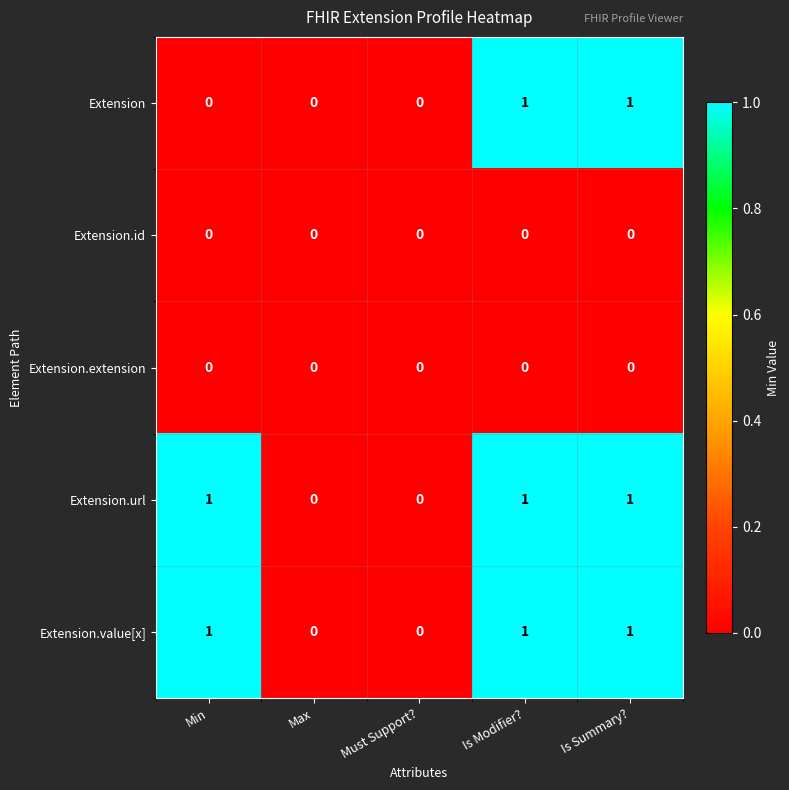

How many values in Extension.url are above zero?

3